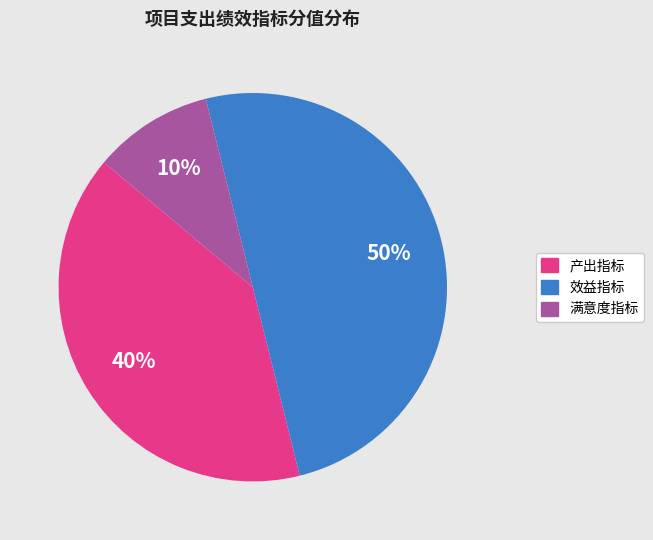

To the nearest percent, what is the average slice percentage?

33%